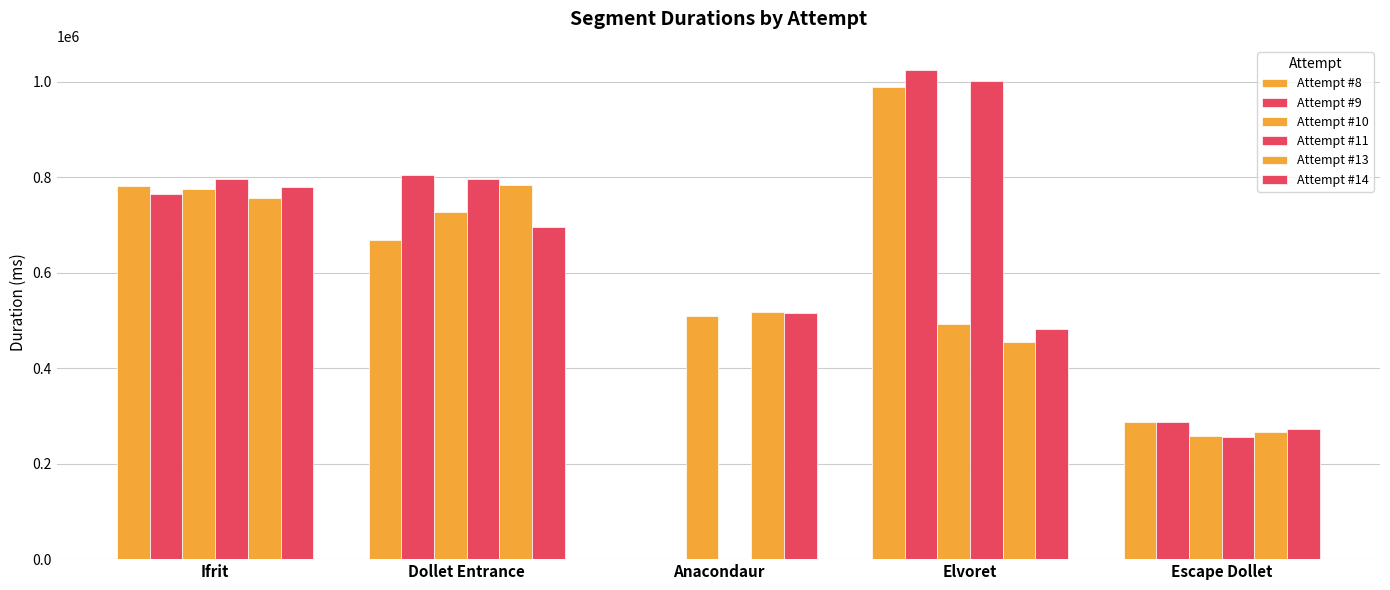

At which label does Attempt #11 reach its peak?

Elvoret